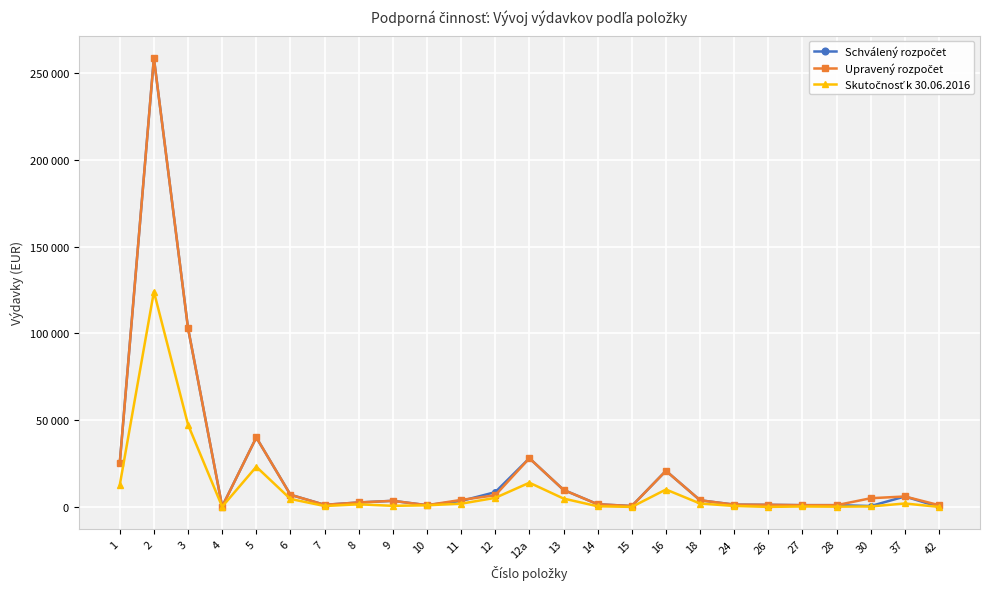

Reading left to right, transcribe all the data shown in this chart.

Schválený rozpočet: 25260	258600	102984	200	40000	7000	1200	2556	3500	1000	3420	8500	28042	9800	1528	500	20790	3820	1310	1200	1000	1000	500	6000	0
Upravený rozpočet: 25260	258600	102984	200	40000	7000	1200	2556	3500	1000	4020	6700	28042	9800	1528	500	20790	3820	1310	1200	1000	1000	5000	6000	1000
Skutočnosť k 30.06.2016: 12541	124015	47357	120	23131	4583	522	1496	616	927	1852	5208	13936	4807	358	0	10017	1943	556	0	246	128	274	1959	0